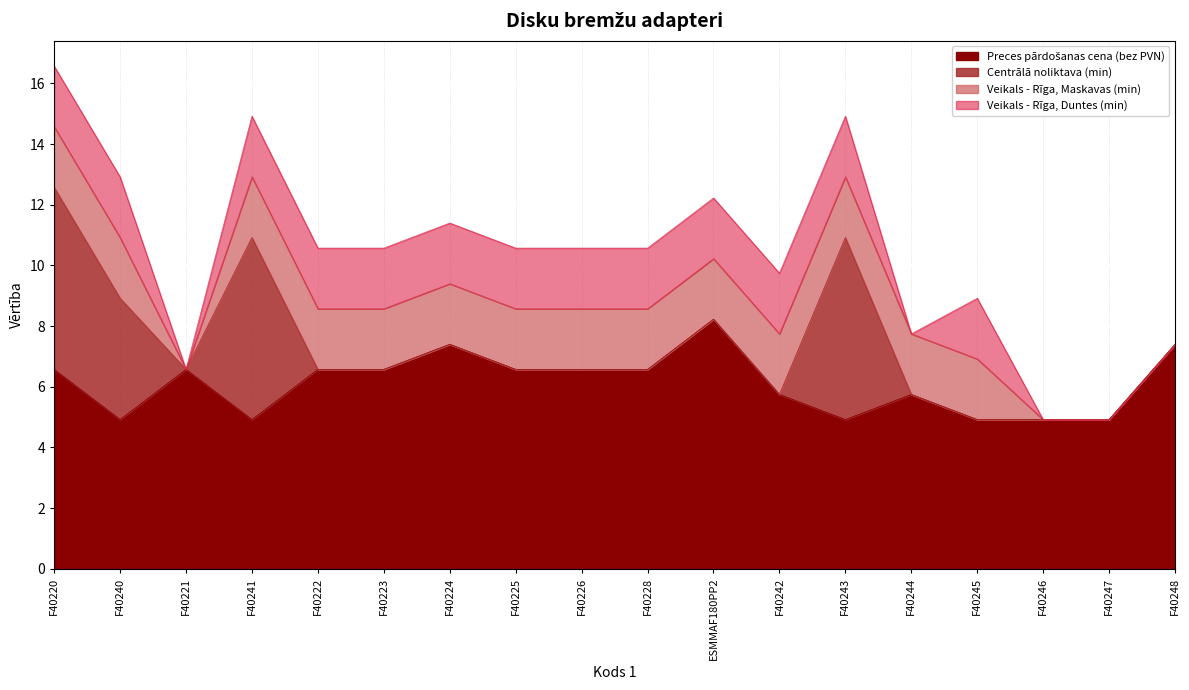

The Veikals - Rīga, Maskavas (min) series shows 2.0 at F40242. True or false?

True